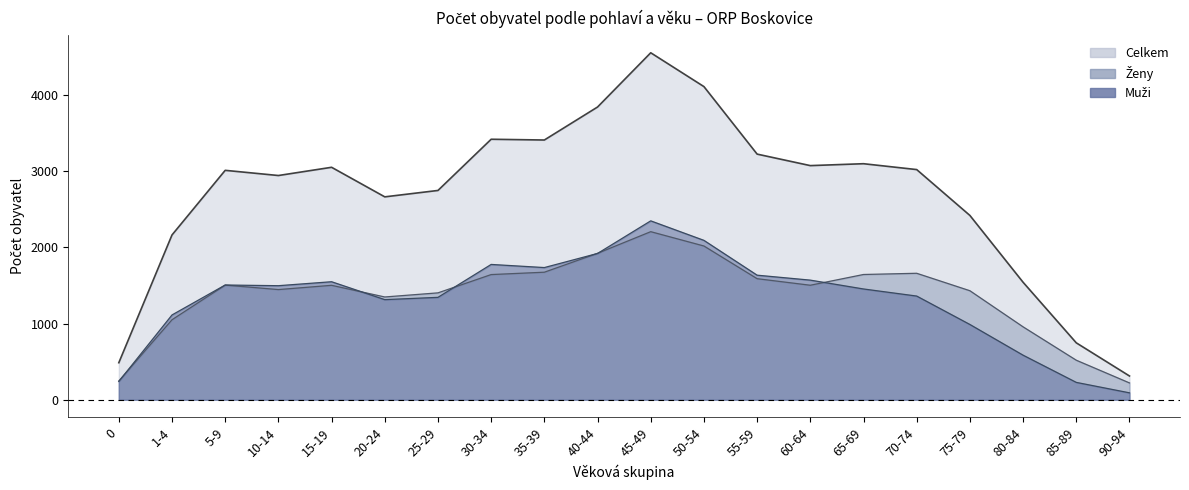

What is the value of the Muži point at the 14th from the left?

1570